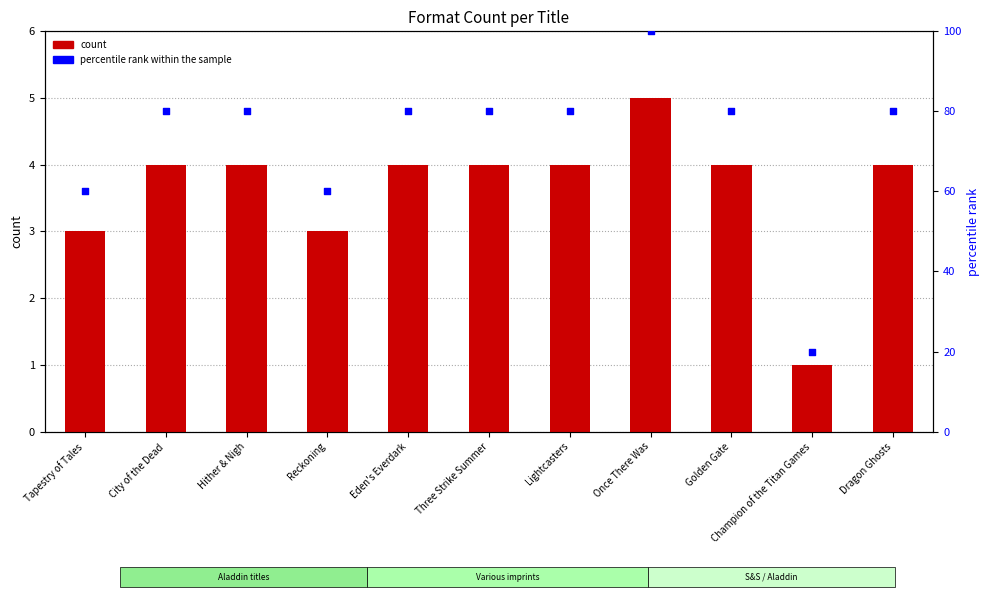

Which series has the largest Y range (max minus min)?

percentile rank within the sample